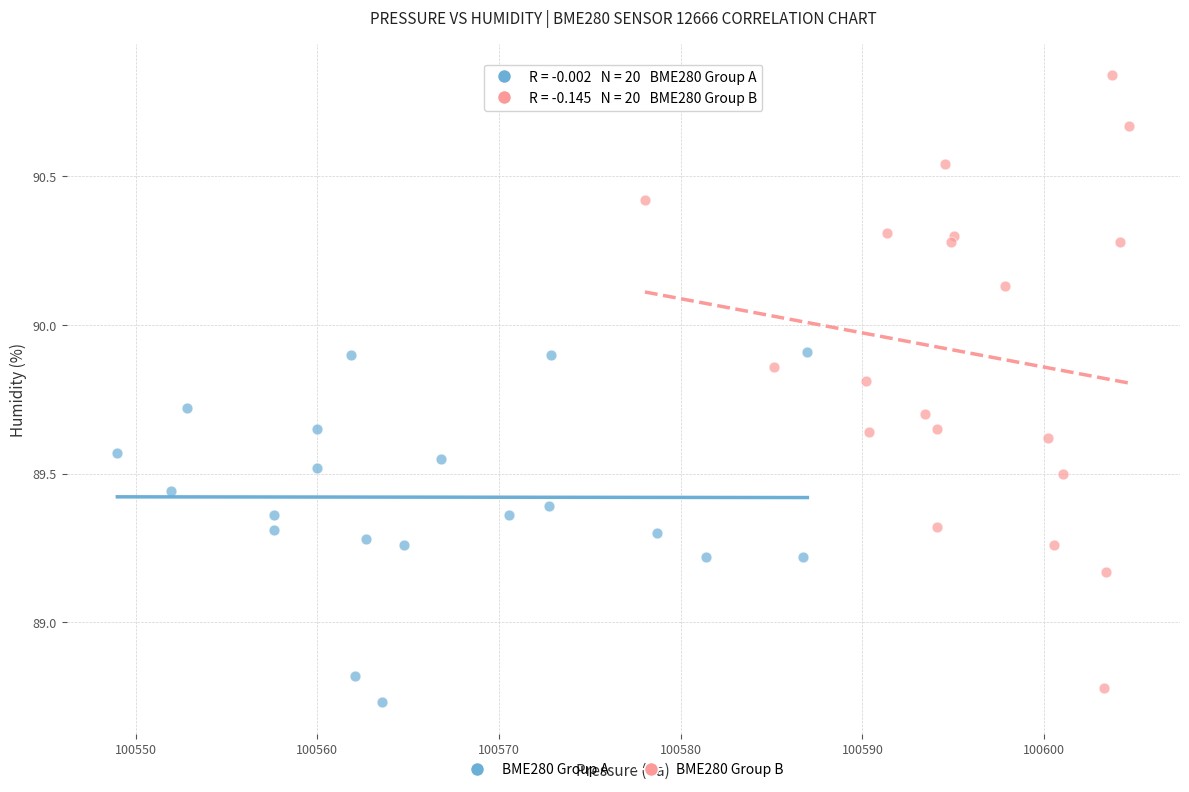

Which series contains the highest Y value?

BME280 Group B